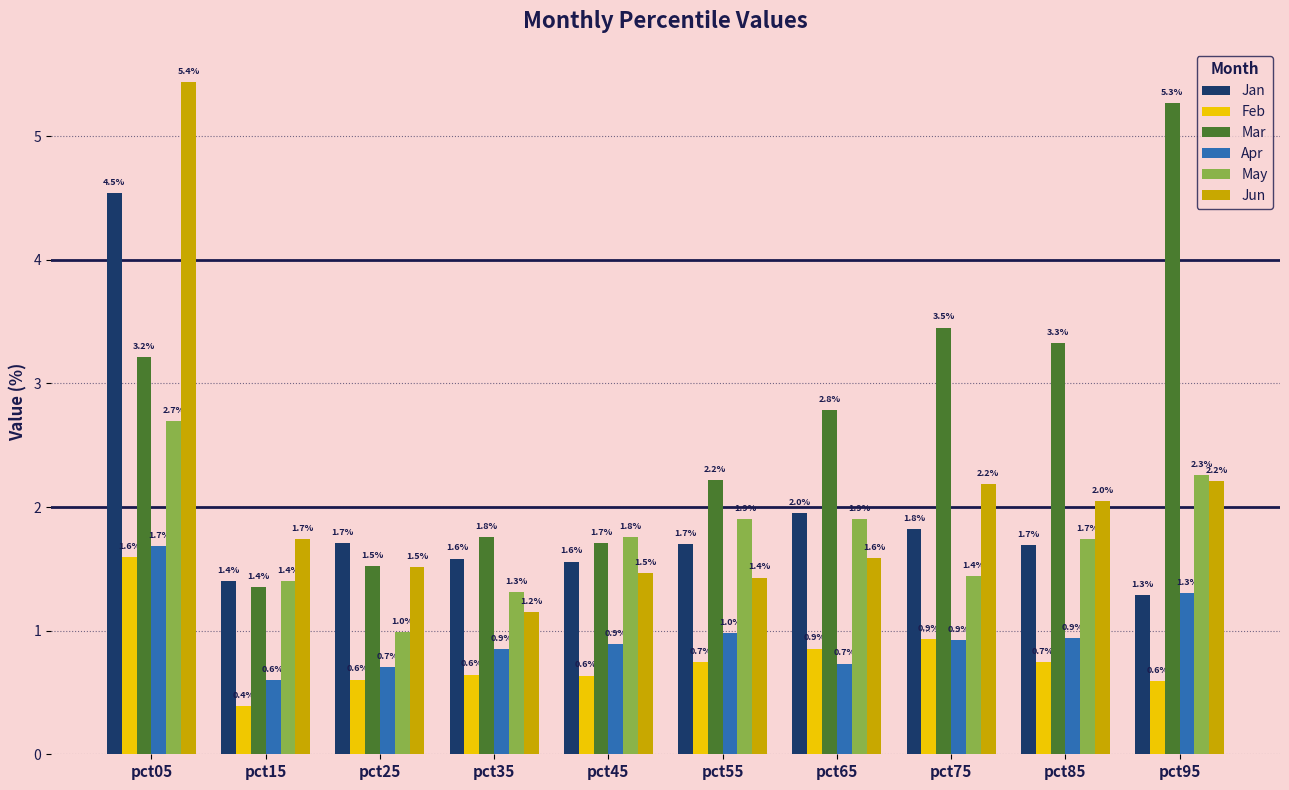

True or false: Mar has a value of 2.6 at pct45.

False